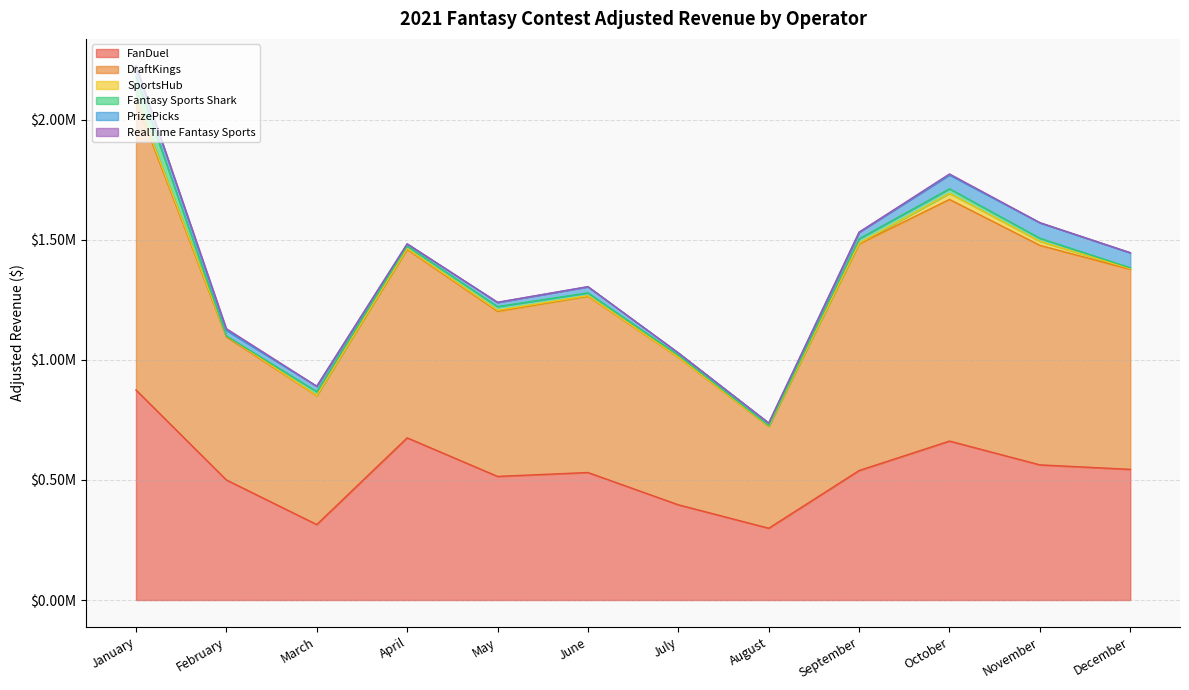

Where does the DraftKings series first go above 784301?

January